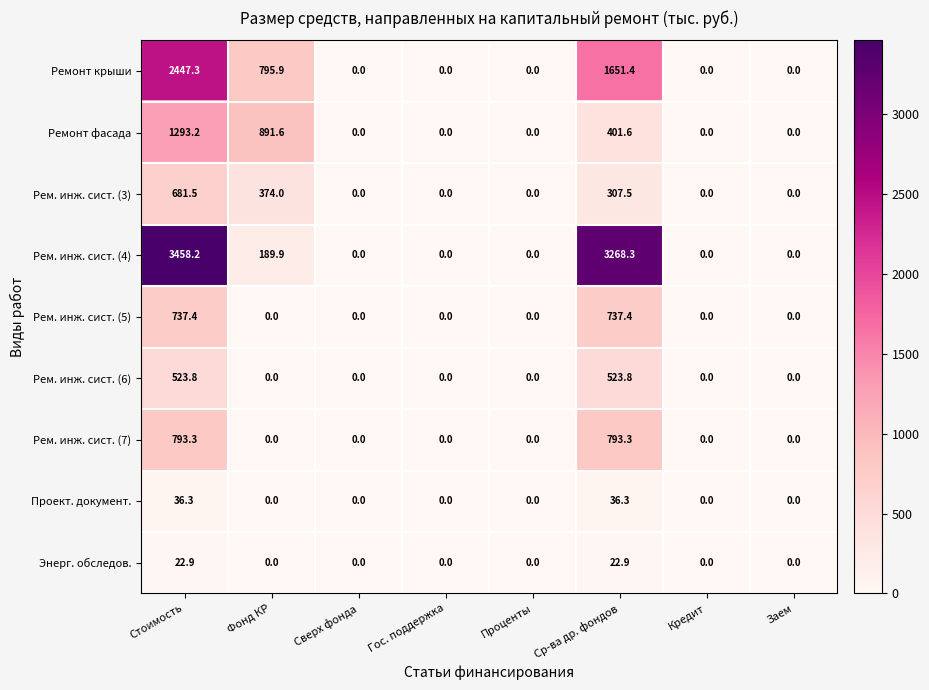

What is the highest value of the Рем. инж. сист. (7) series?

793.3